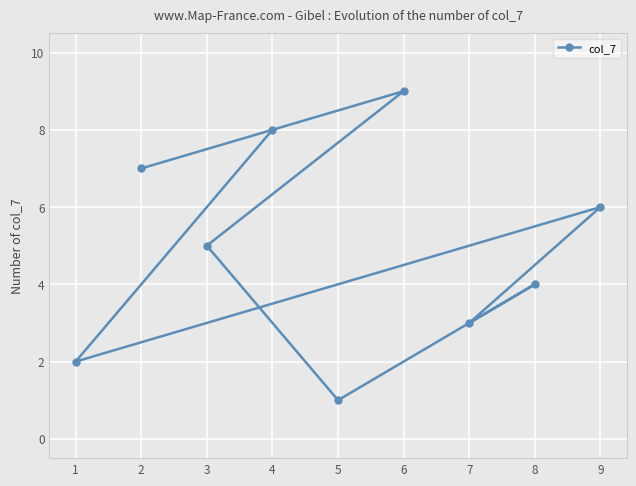

True or false: the data has more than 0 interior local peaks.

True